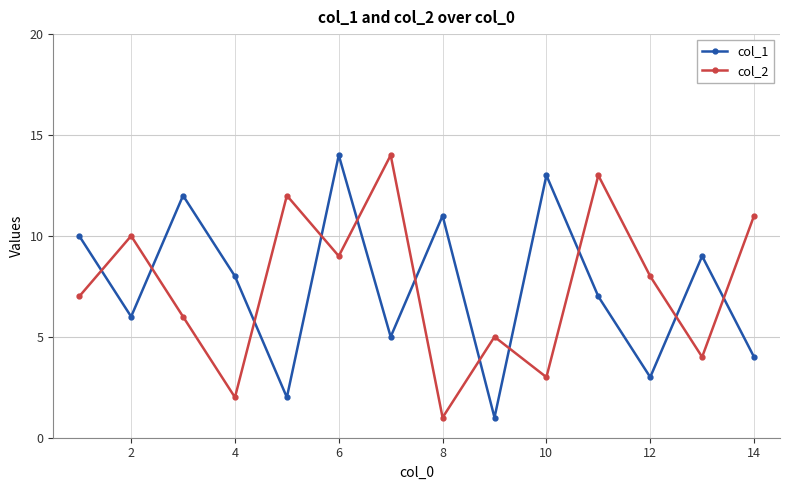

What is the difference between the maximum and minimum values in the col_1 series?

13